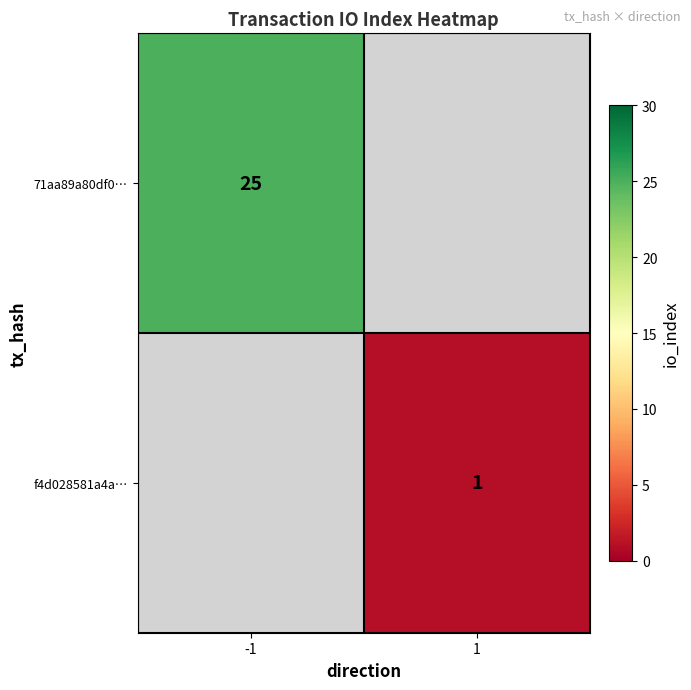

True or false: f4d028581a4a… has a value of 1 at 1.

True